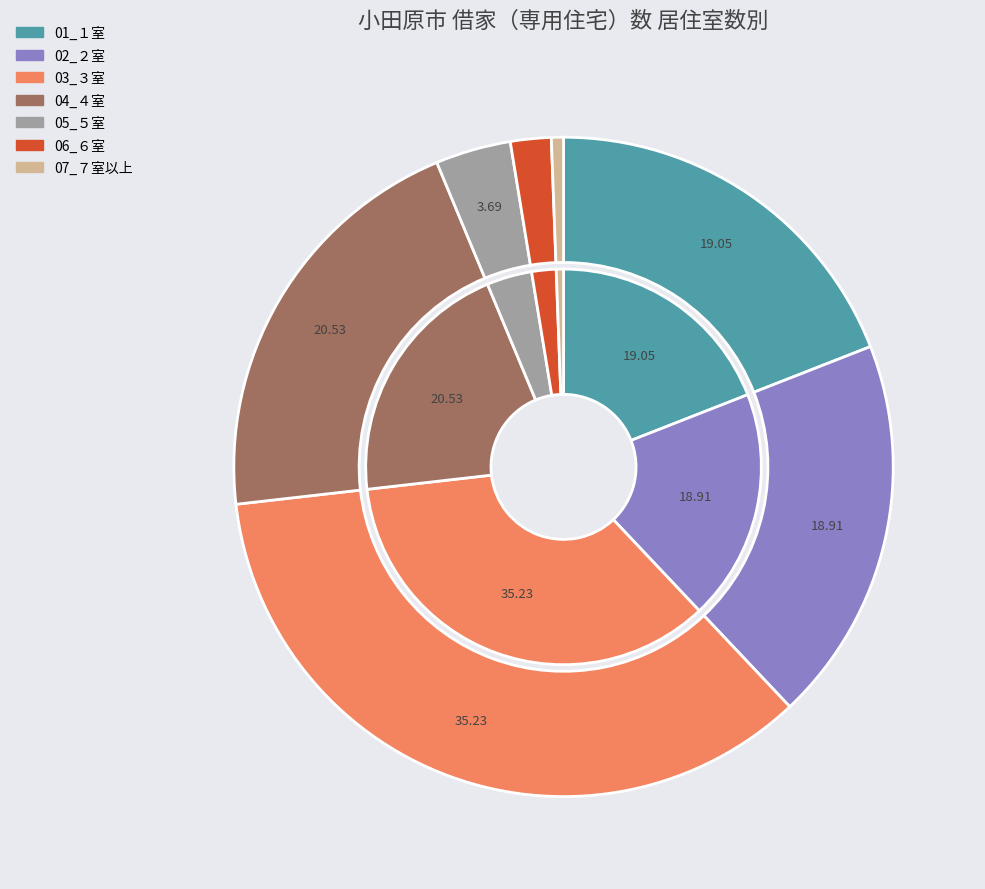

Which slice is the largest?

03_３室